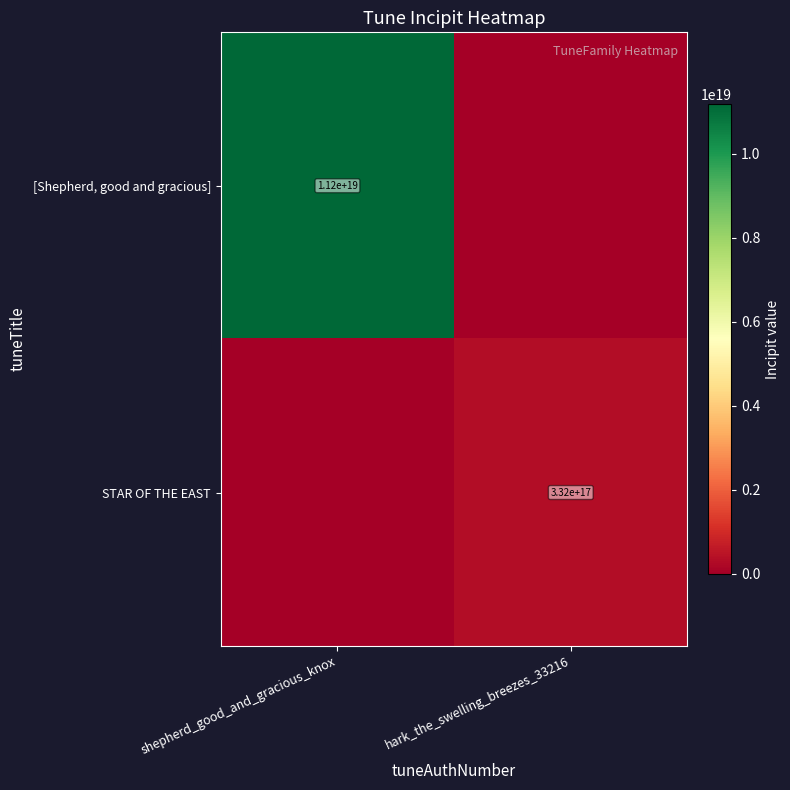

At which category is the sum across all series the highest?

shepherd_good_and_gracious_knox